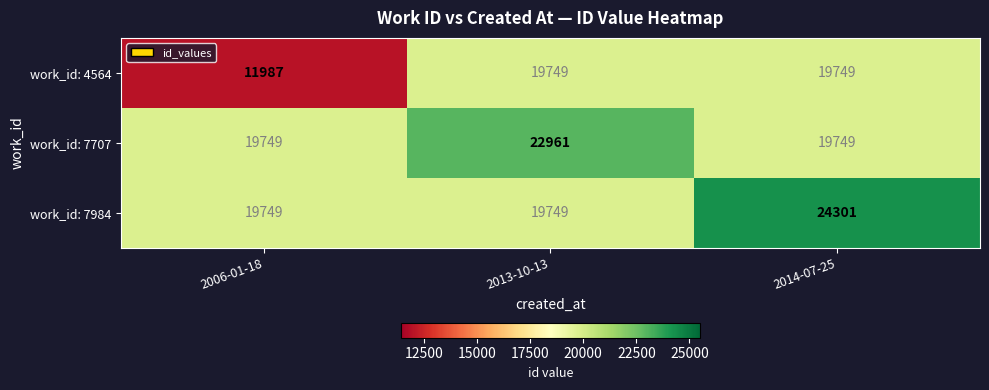

List the series in order of their peak value, highest first.

work_id: 7984, work_id: 7707, work_id: 4564